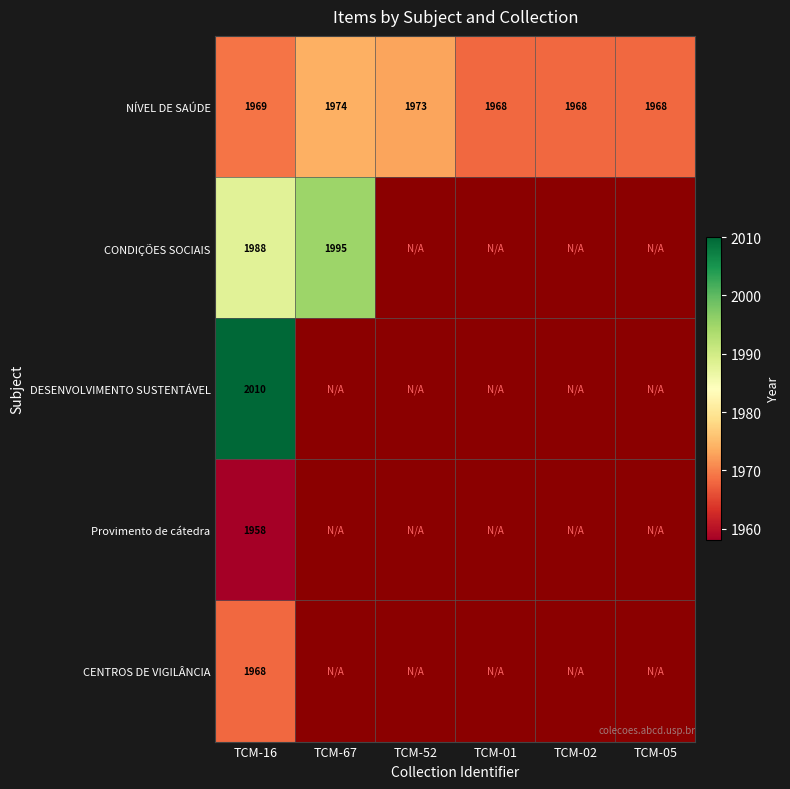

What is the highest value of the NÍVEL DE SAÚDE series?

1974